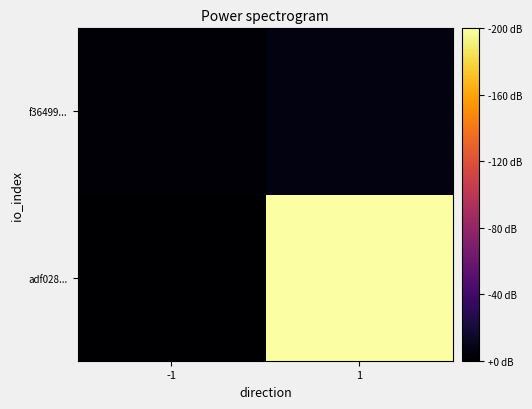

List the series in order of their overall mean, highest first.

adf028..., f36499...